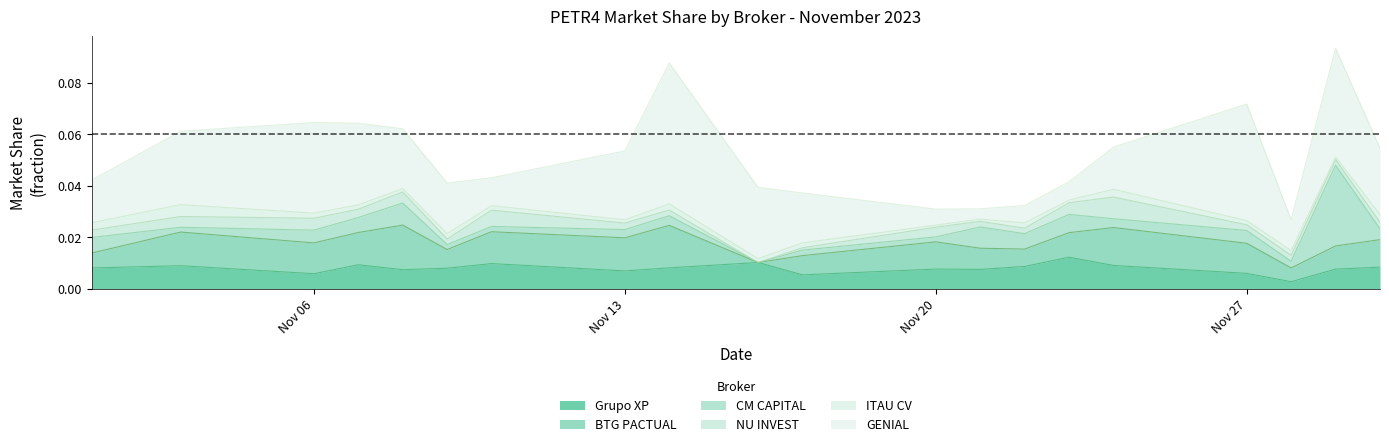

How many times do CM CAPITAL and ITAU CV cross each other?

6